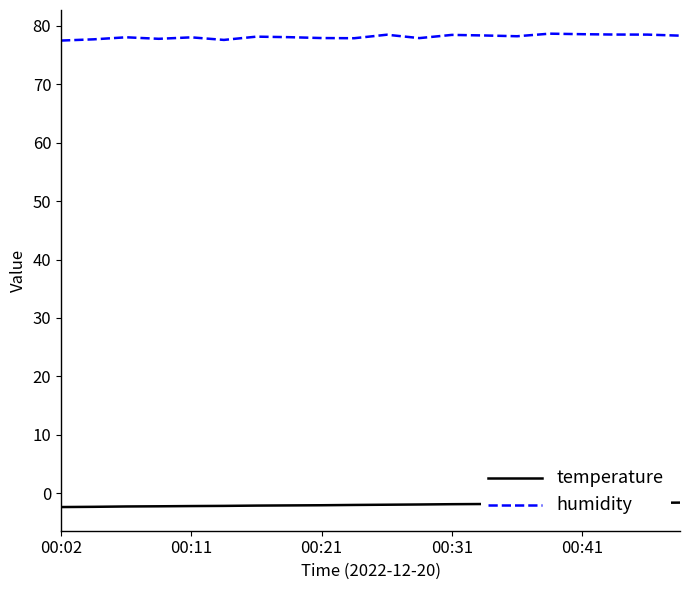

List the series in order of their peak value, lowest first.

temperature, humidity